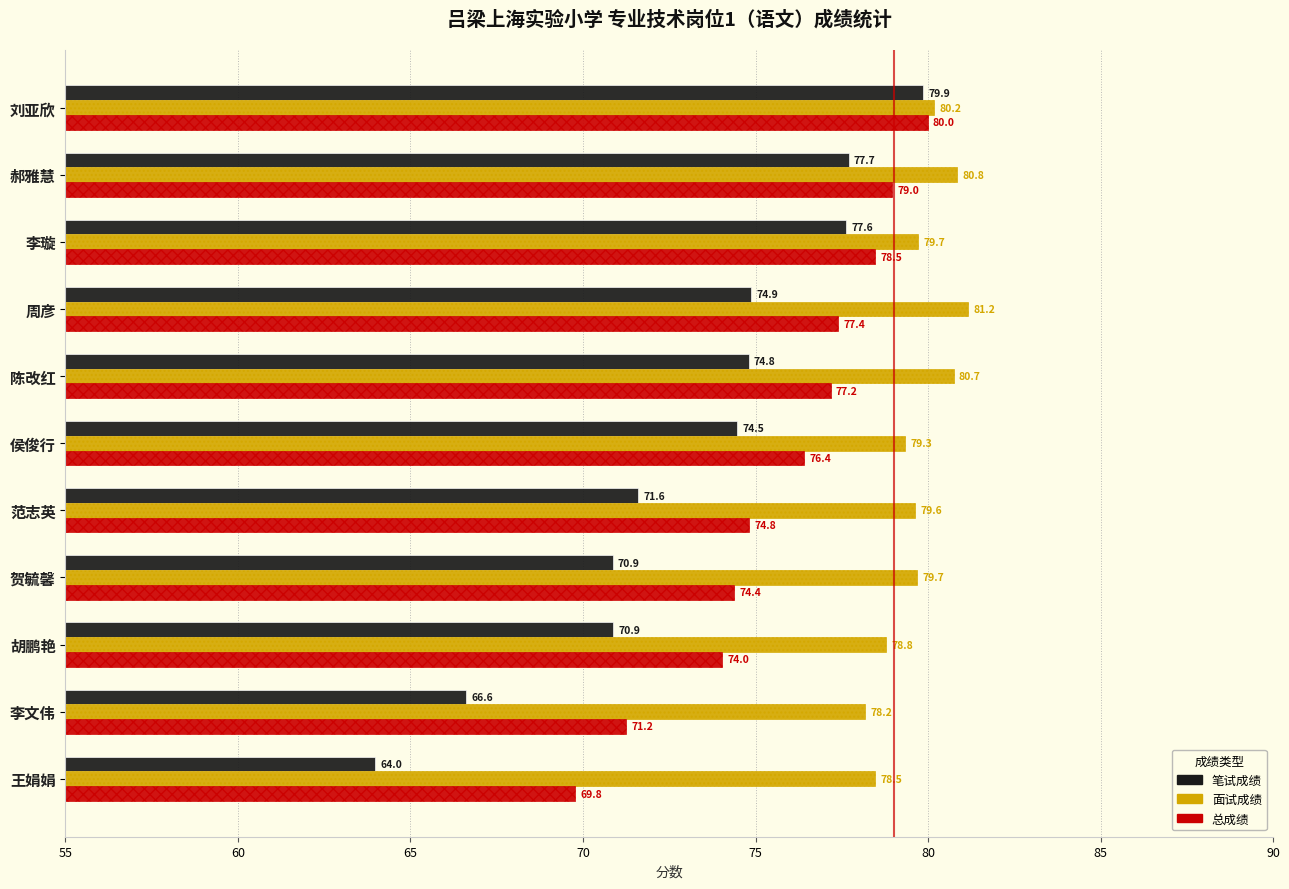

Which series has the widest spread of values?

笔试成绩